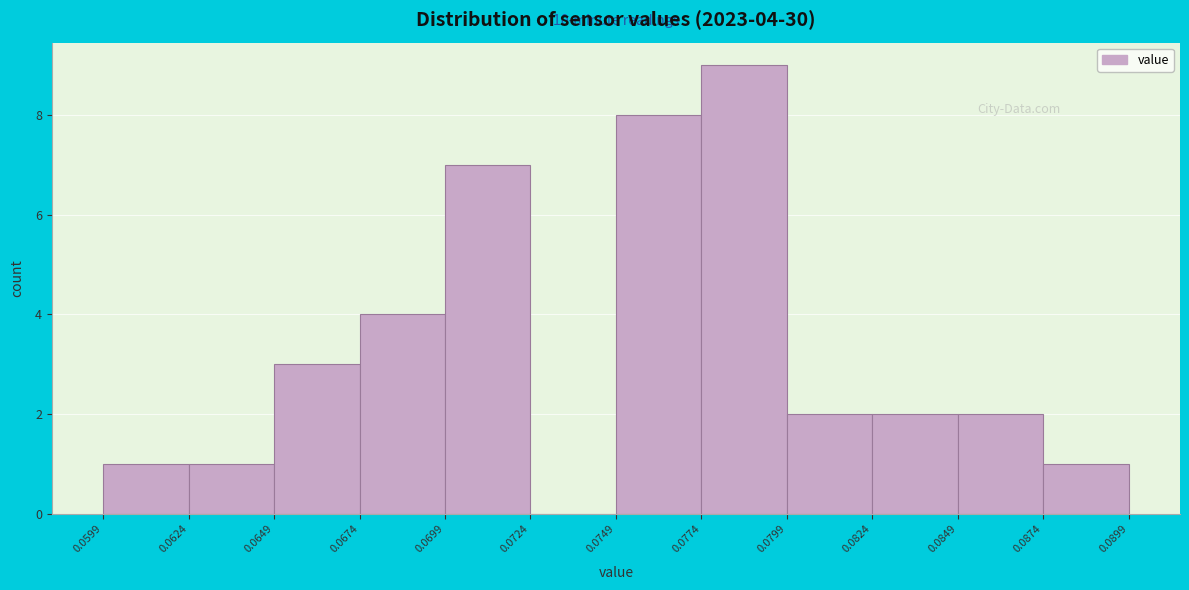

Over which range of the x-axis is the bar tallest?

0.0774 to 0.0799